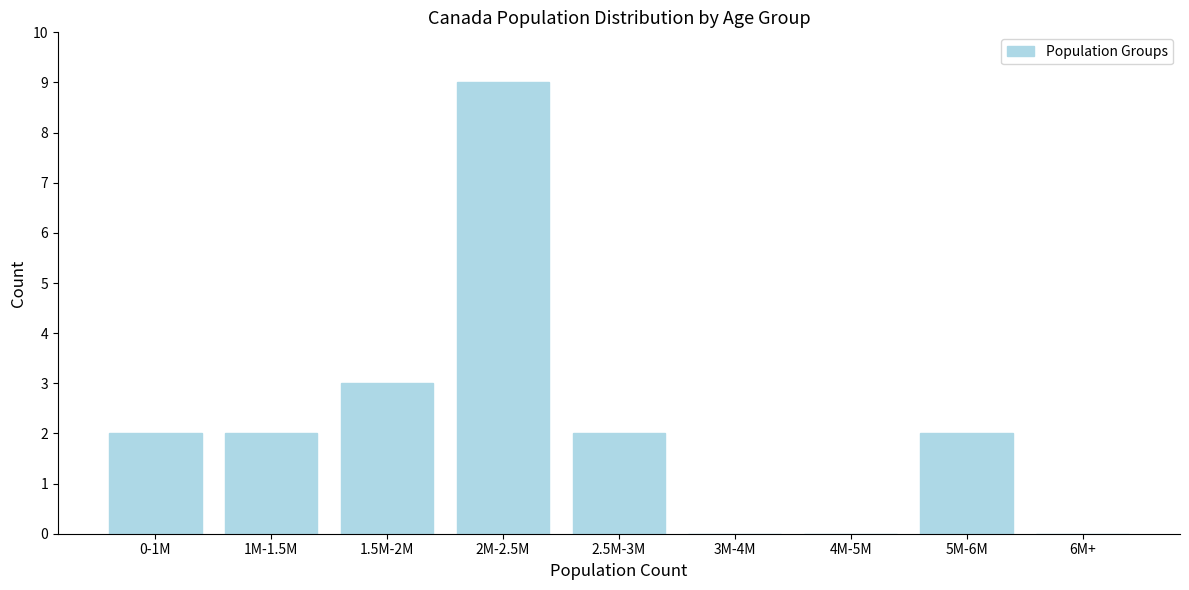

Reading left to right, list all the values displayed in this chart.

0-1M=2	1M-1.5M=2	1.5M-2M=3	2M-2.5M=9	2.5M-3M=2	3M-4M=0	4M-5M=0	5M-6M=2	6M+=0